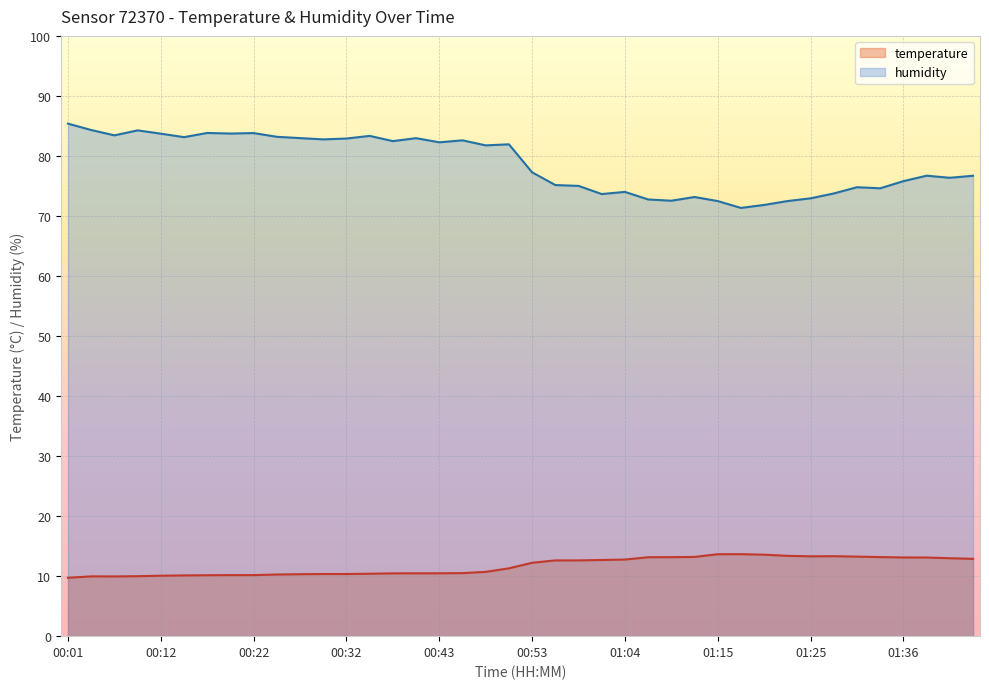

True or false: temperature and humidity intersect in this chart.

False